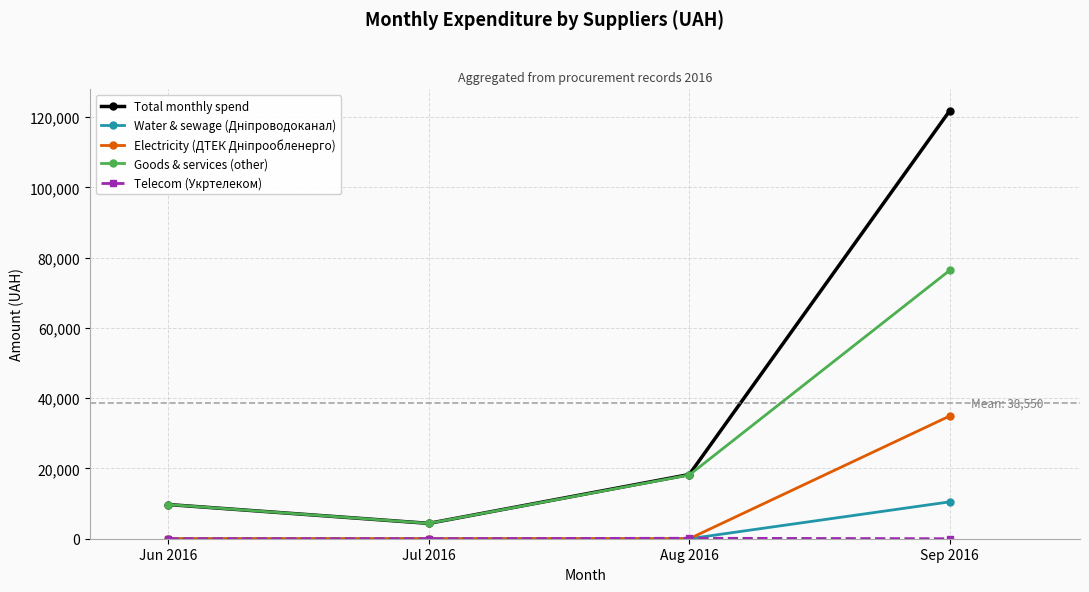

What is the sum of the Goods & services (other) values at Jun 2016 and Jul 2016?

14101.0